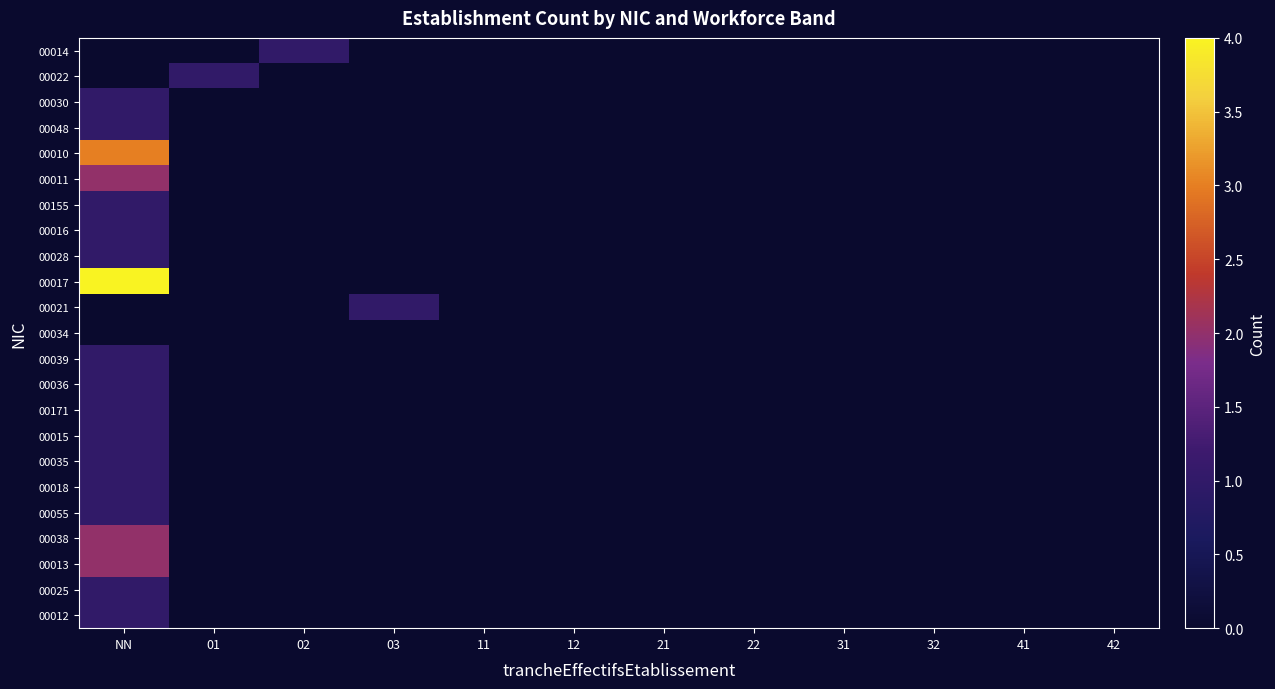

Reading right to left, what are all the values shown in this chart?

00014: 42=0	41=0	32=0	31=0	22=0	21=0	12=0	11=0	03=0	02=1	01=0	NN=0
00022: 42=0	41=0	32=0	31=0	22=0	21=0	12=0	11=0	03=0	02=0	01=1	NN=0
00030: 42=0	41=0	32=0	31=0	22=0	21=0	12=0	11=0	03=0	02=0	01=0	NN=1
00048: 42=0	41=0	32=0	31=0	22=0	21=0	12=0	11=0	03=0	02=0	01=0	NN=1
00010: 42=0	41=0	32=0	31=0	22=0	21=0	12=0	11=0	03=0	02=0	01=0	NN=3
00011: 42=0	41=0	32=0	31=0	22=0	21=0	12=0	11=0	03=0	02=0	01=0	NN=2
00155: 42=0	41=0	32=0	31=0	22=0	21=0	12=0	11=0	03=0	02=0	01=0	NN=1
00016: 42=0	41=0	32=0	31=0	22=0	21=0	12=0	11=0	03=0	02=0	01=0	NN=1
00028: 42=0	41=0	32=0	31=0	22=0	21=0	12=0	11=0	03=0	02=0	01=0	NN=1
00017: 42=0	41=0	32=0	31=0	22=0	21=0	12=0	11=0	03=0	02=0	01=0	NN=4
00021: 42=0	41=0	32=0	31=0	22=0	21=0	12=0	11=0	03=1	02=0	01=0	NN=0
00034: 42=0	41=0	32=0	31=0	22=0	21=0	12=0	11=0	03=0	02=0	01=0	NN=0
00039: 42=0	41=0	32=0	31=0	22=0	21=0	12=0	11=0	03=0	02=0	01=0	NN=1
00036: 42=0	41=0	32=0	31=0	22=0	21=0	12=0	11=0	03=0	02=0	01=0	NN=1
00171: 42=0	41=0	32=0	31=0	22=0	21=0	12=0	11=0	03=0	02=0	01=0	NN=1
00015: 42=0	41=0	32=0	31=0	22=0	21=0	12=0	11=0	03=0	02=0	01=0	NN=1
00035: 42=0	41=0	32=0	31=0	22=0	21=0	12=0	11=0	03=0	02=0	01=0	NN=1
00018: 42=0	41=0	32=0	31=0	22=0	21=0	12=0	11=0	03=0	02=0	01=0	NN=1
00055: 42=0	41=0	32=0	31=0	22=0	21=0	12=0	11=0	03=0	02=0	01=0	NN=1
00038: 42=0	41=0	32=0	31=0	22=0	21=0	12=0	11=0	03=0	02=0	01=0	NN=2
00013: 42=0	41=0	32=0	31=0	22=0	21=0	12=0	11=0	03=0	02=0	01=0	NN=2
00025: 42=0	41=0	32=0	31=0	22=0	21=0	12=0	11=0	03=0	02=0	01=0	NN=1
00012: 42=0	41=0	32=0	31=0	22=0	21=0	12=0	11=0	03=0	02=0	01=0	NN=1